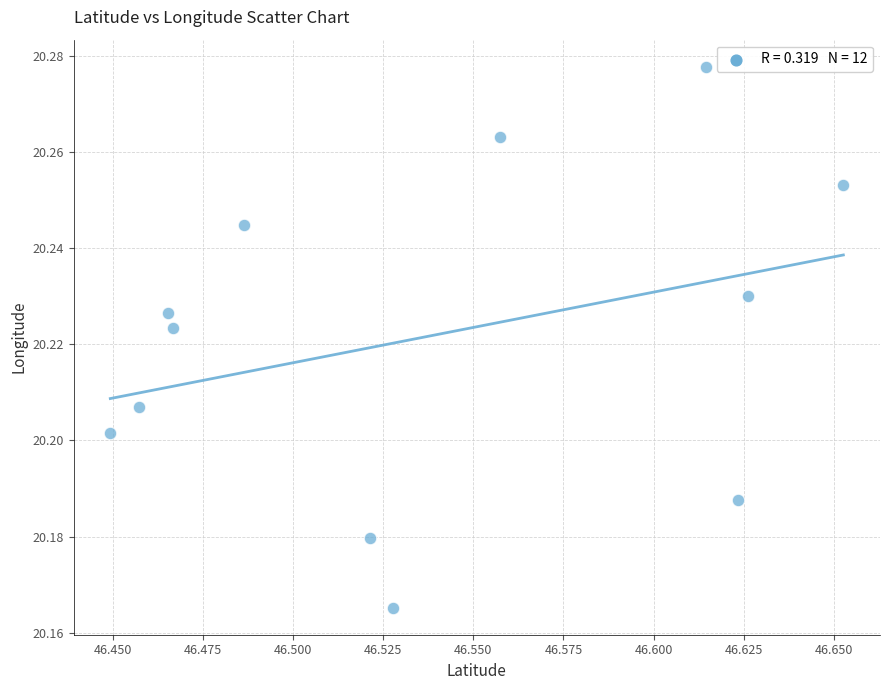

What is the average X value?

46.5